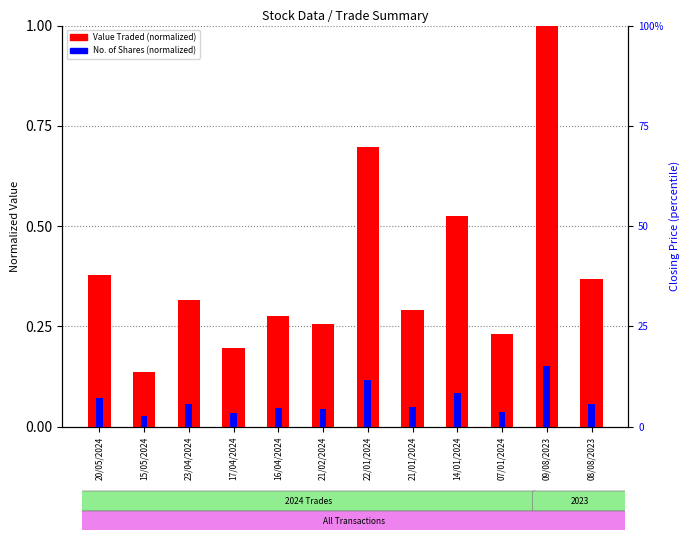

Reading right to left, what are all the values shown in this chart?

Value Traded (normalized): 0.4	1.0	0.2	0.5	0.3	0.7	0.3	0.3	0.2	0.3	0.1	0.4
No. of Shares (normalized): 0.1	0.1	0.0	0.1	0.0	0.1	0.0	0.0	0.0	0.1	0.0	0.1